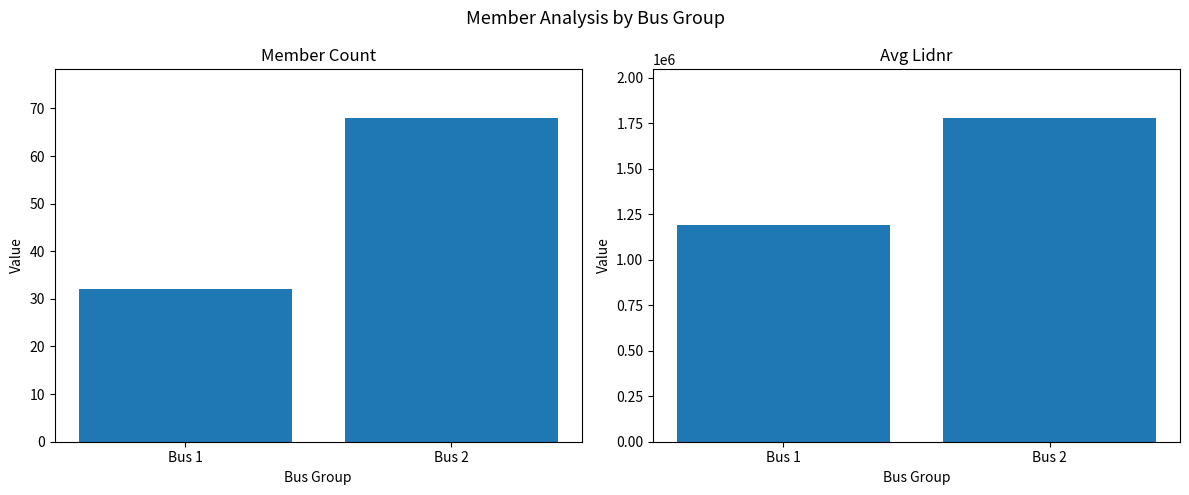

Rank the series by their average value, from lowest to highest.

Member Count, Avg Lidnr